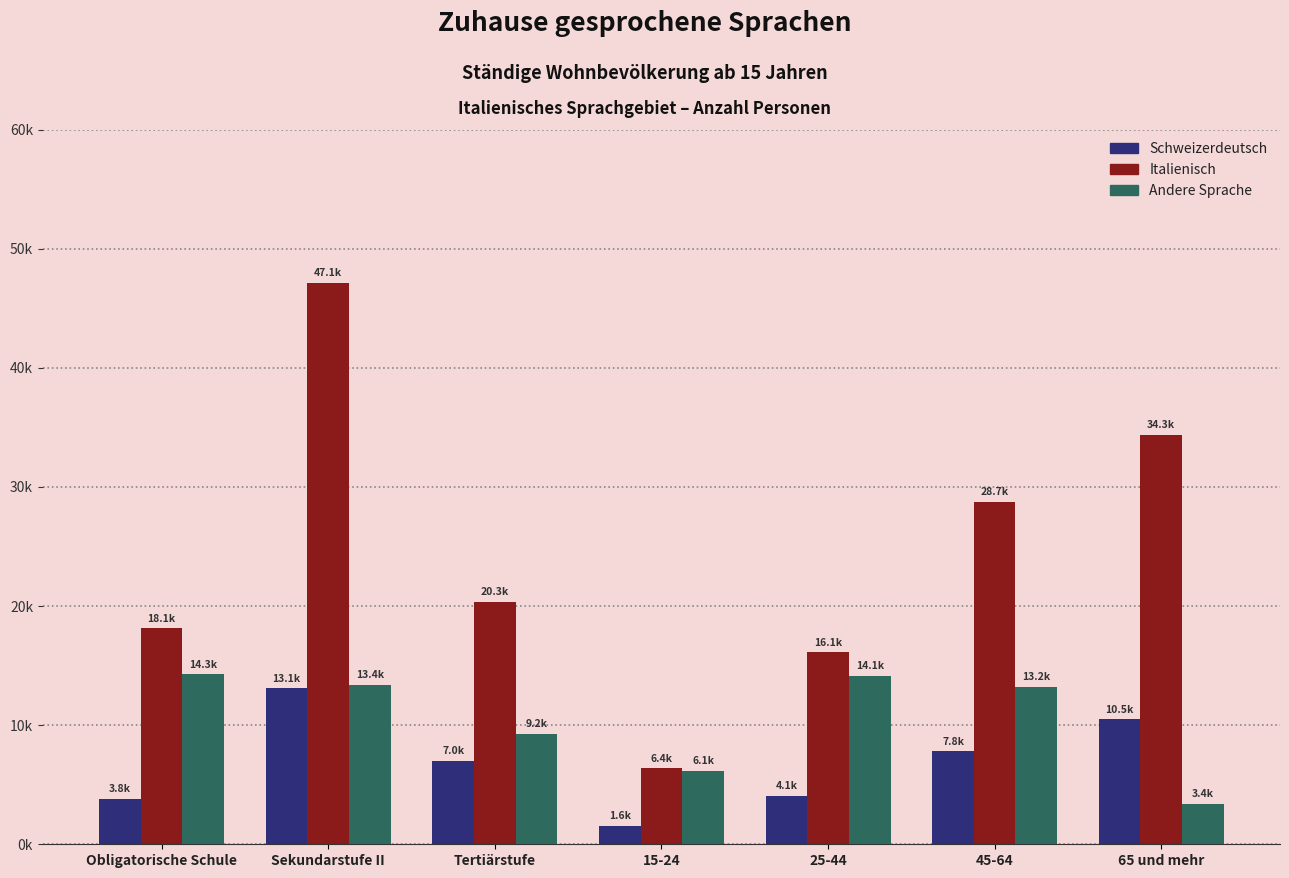

Are the bars grouped side by side (vs. stacked)?

Yes